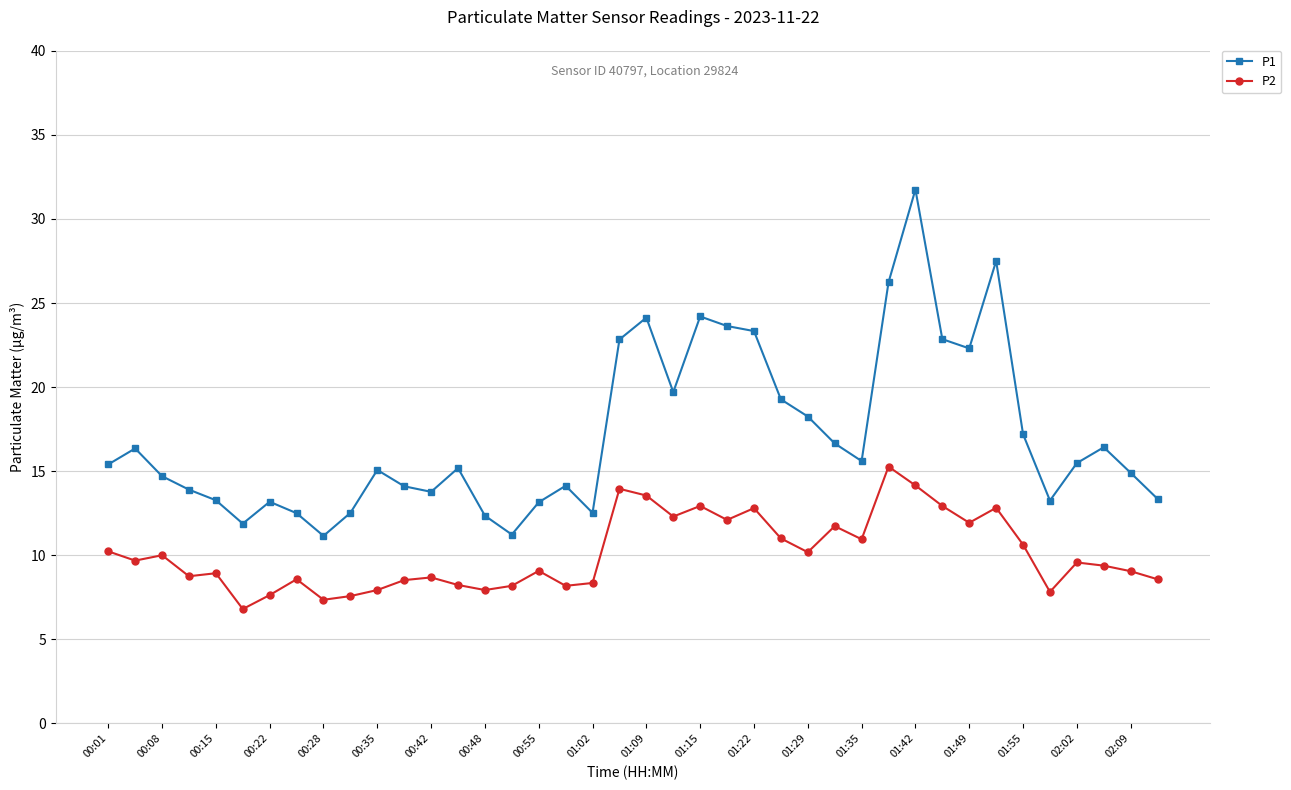

What is the difference between the second highest and second lowest values in the P2 series?

6.8